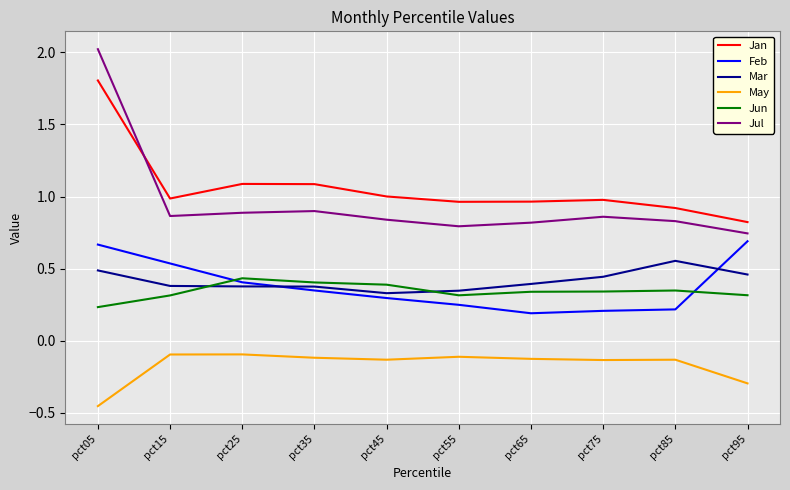

Which series changed the most between pct25 and pct75?

Feb